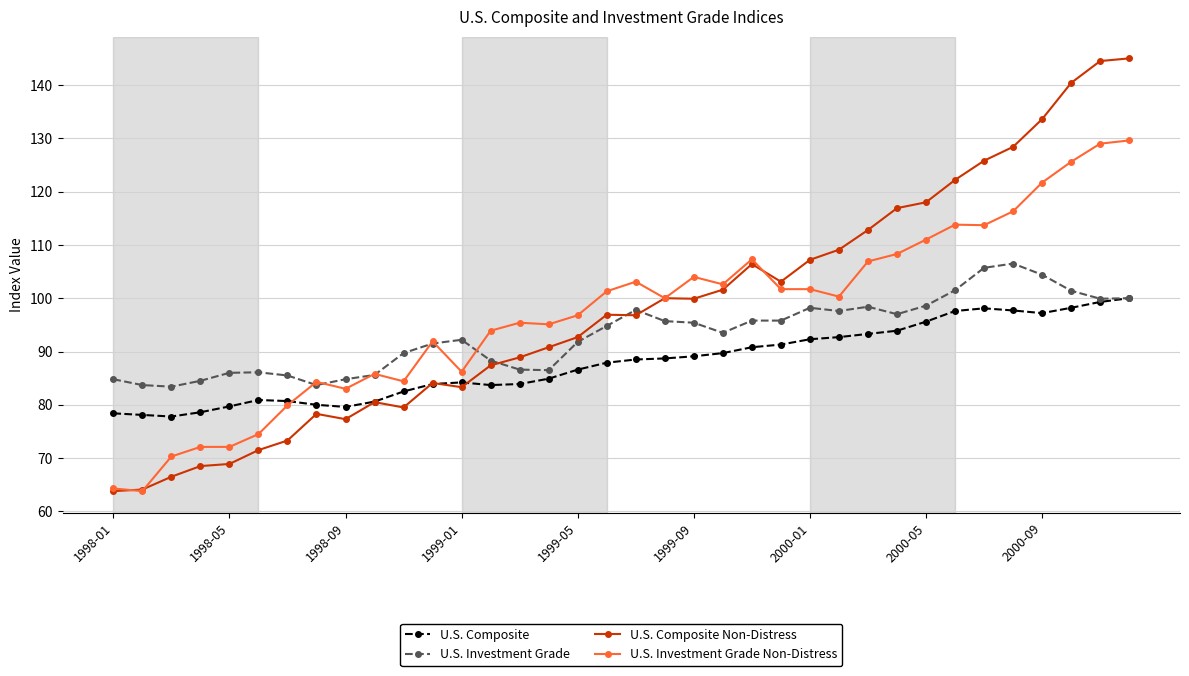

True or false: U.S. Investment Grade has more than 1 points higher than both neighbors.

True